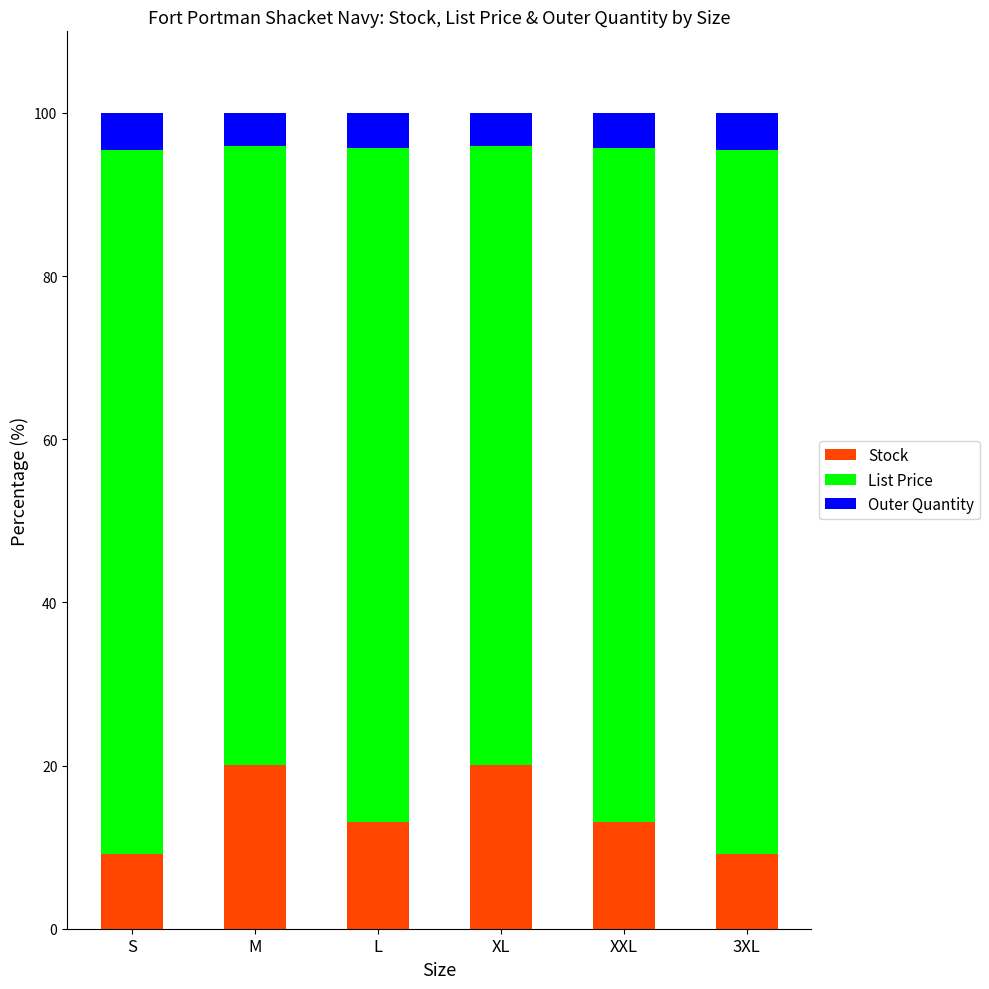

What is the approximate value of Stock at XL?

20.0